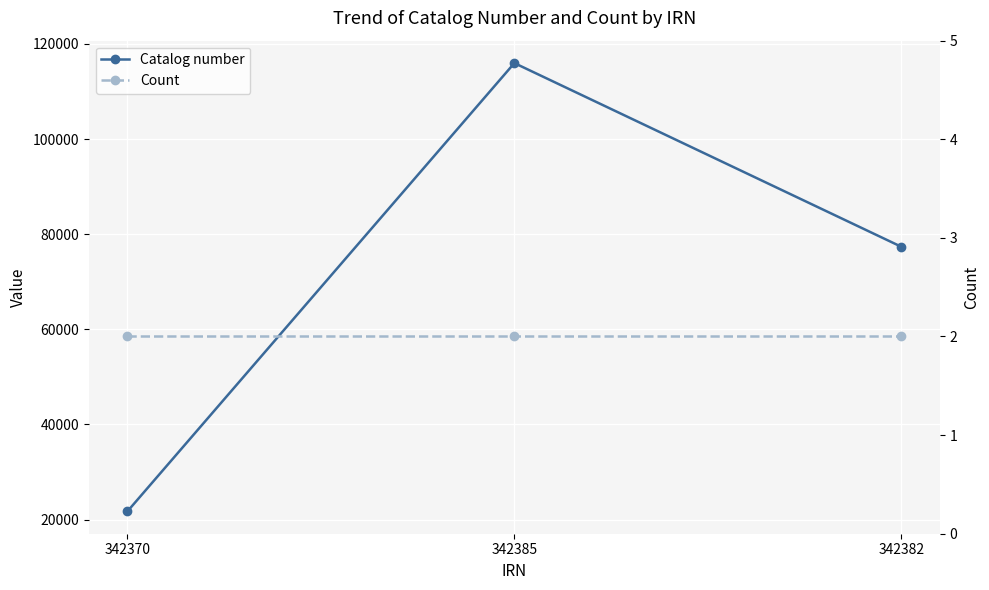

What is the value of the Catalog number point at the 1st from the left?

21726